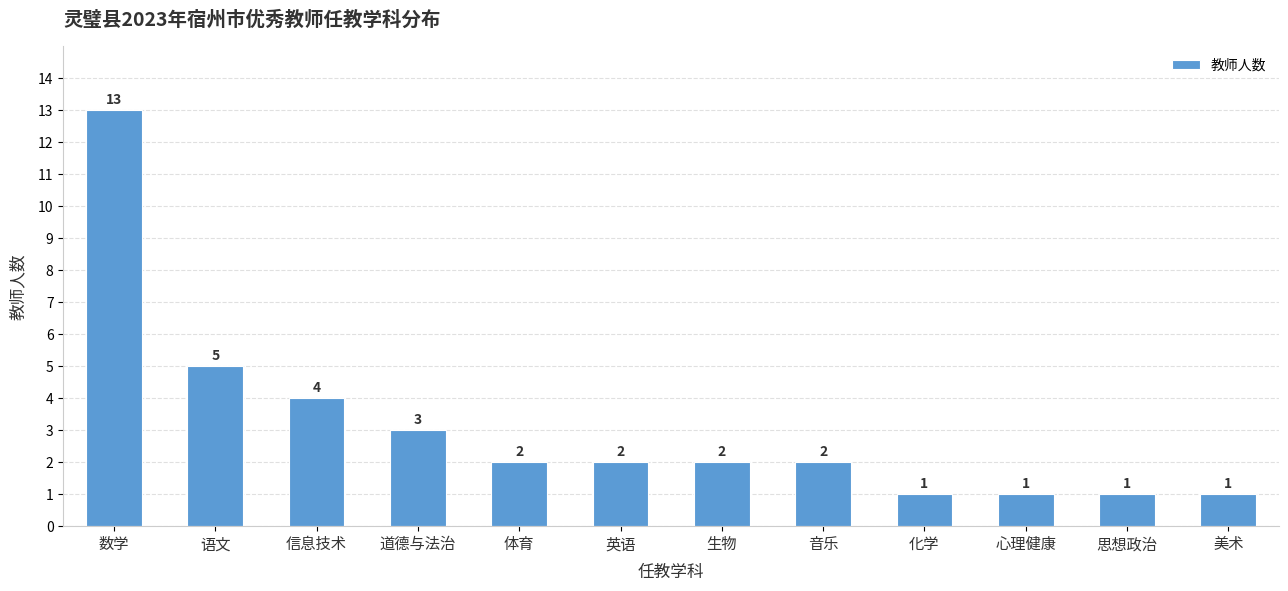

The value at 英语 is 3. True or false?

False